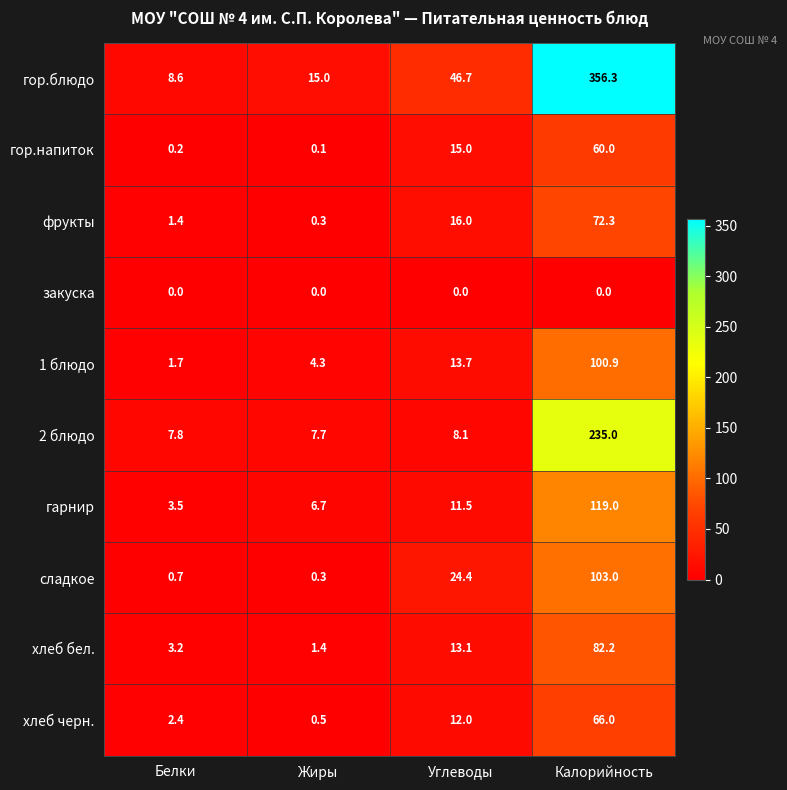

Rank the series by their maximum value, from lowest to highest.

закуска, гор.напиток, хлеб черн., фрукты, хлеб бел., 1 блюдо, сладкое, гарнир, 2 блюдо, гор.блюдо